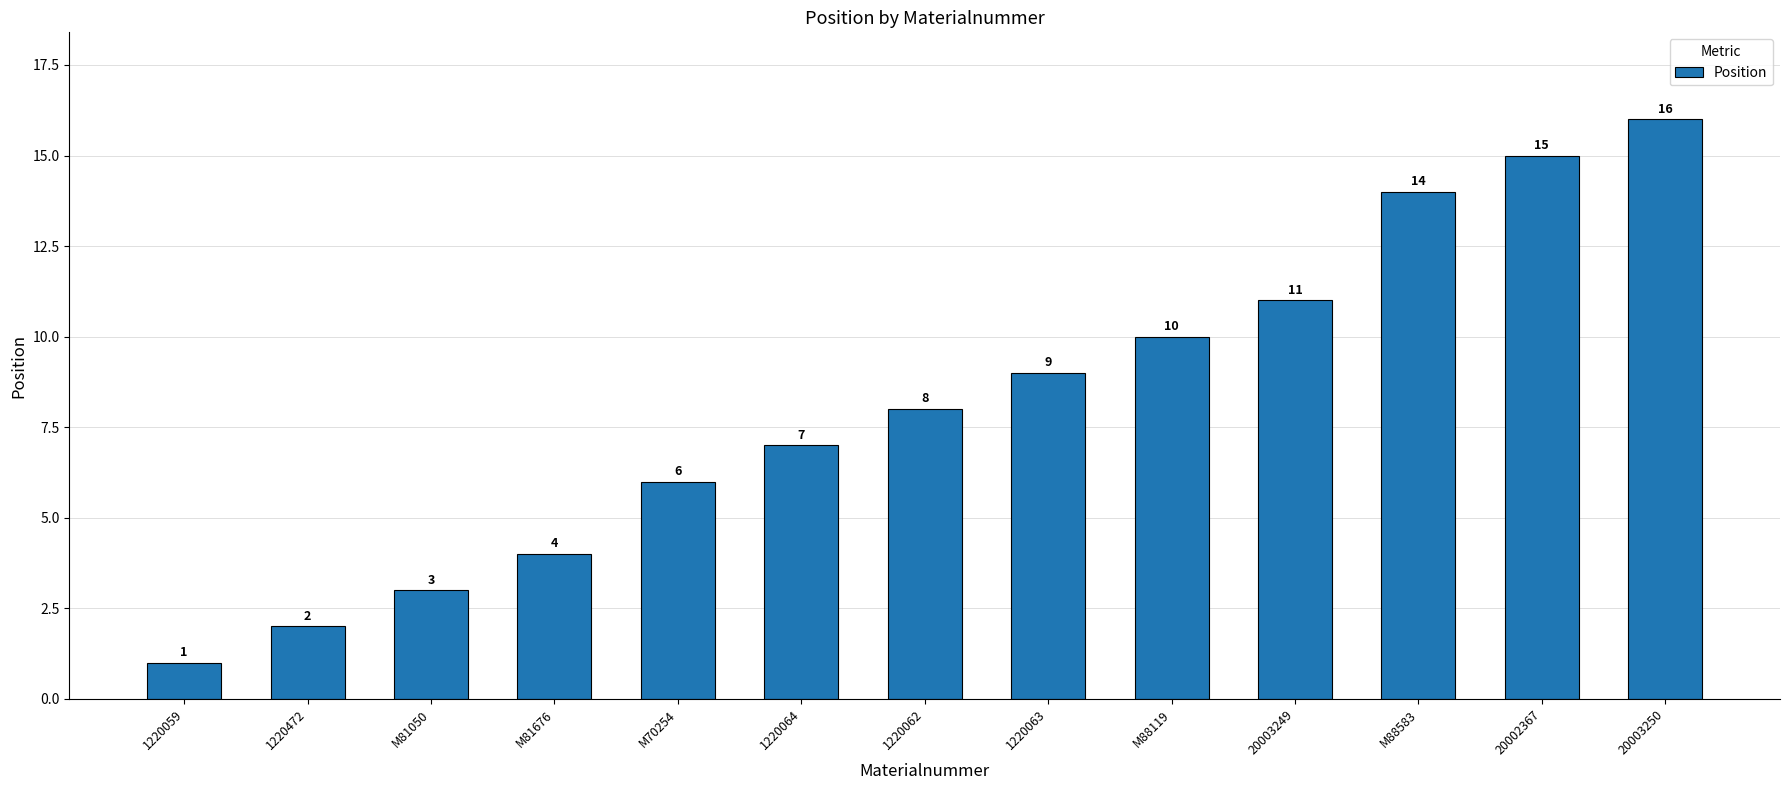

What value does the data have at 20003250, to the nearest 10?

20